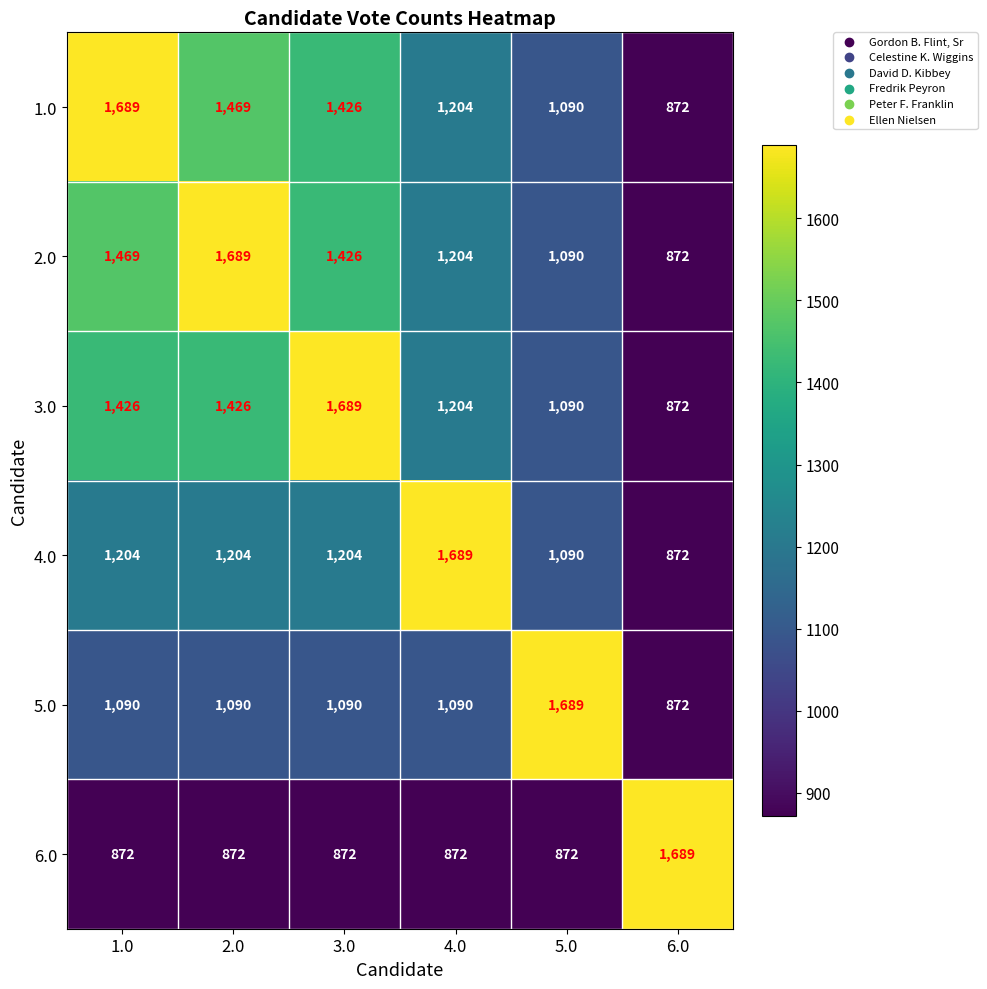

Rank the categories by 1.0 value from lowest to highest.

6.0, 5.0, 4.0, 3.0, 2.0, 1.0